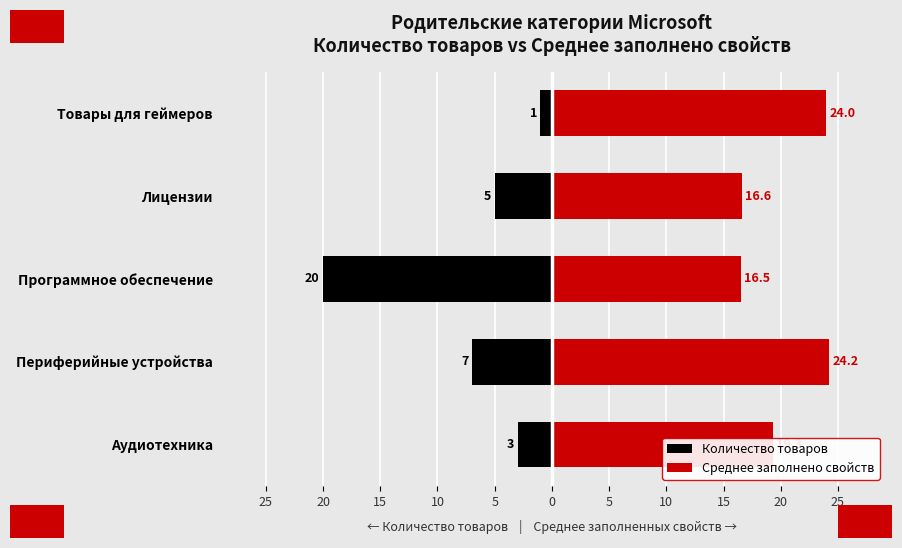

At how many categories does at least one series exceed -5?

5